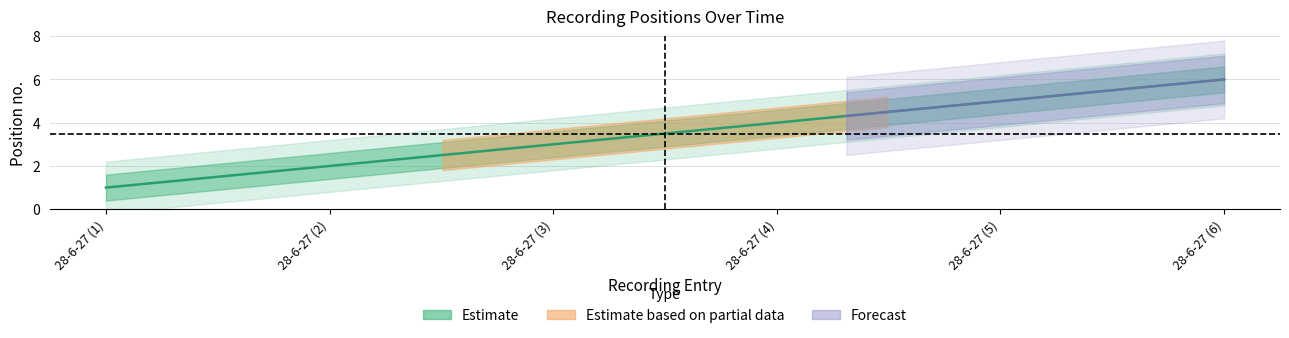

How many categories are shown in the chart?

6